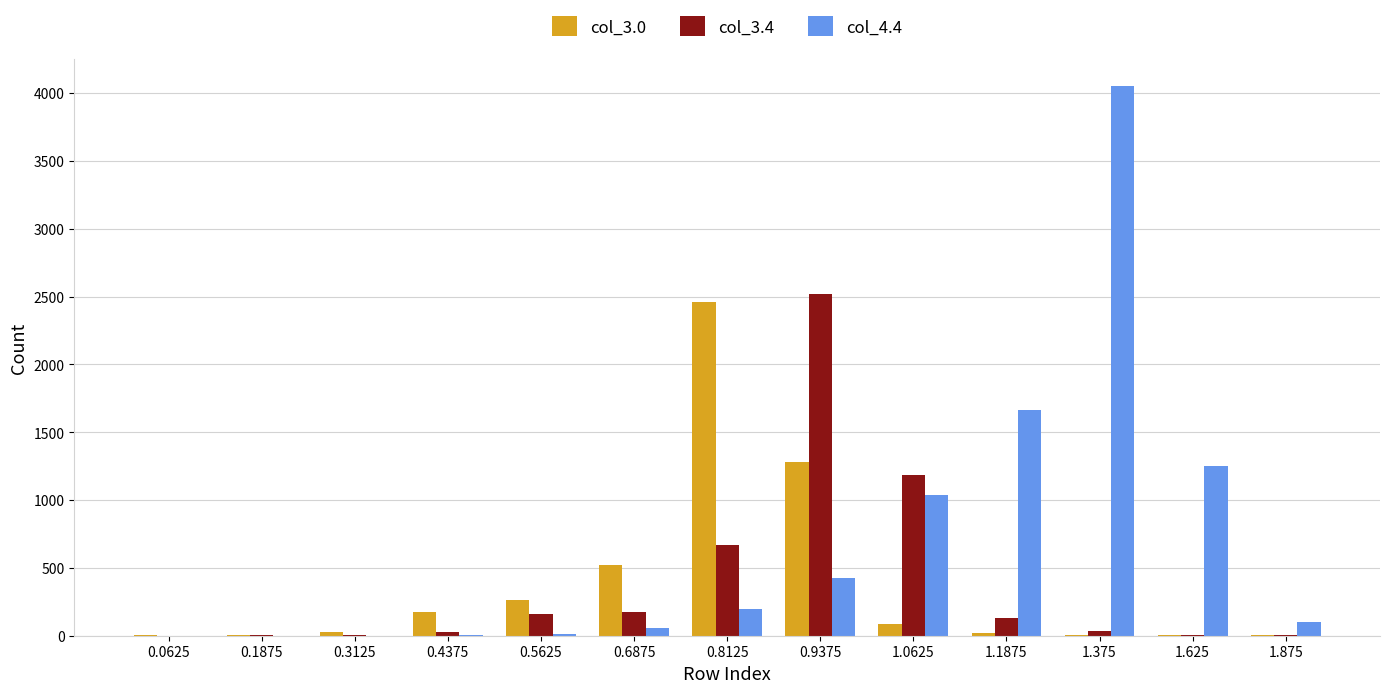

Which label corresponds to the largest value in the chart?

1.375